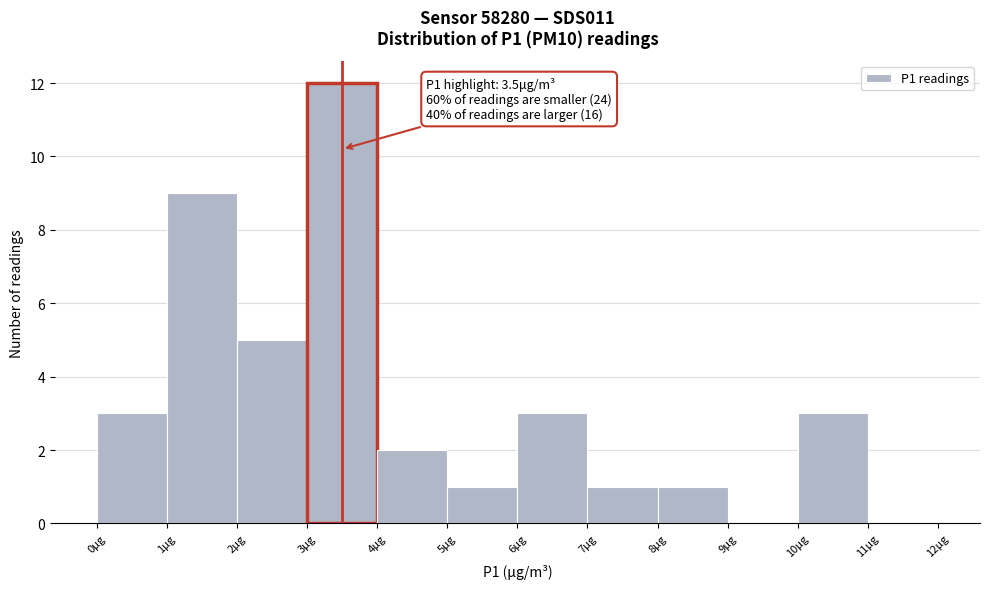

Which range on the x-axis has the tallest bar?

3 to 4